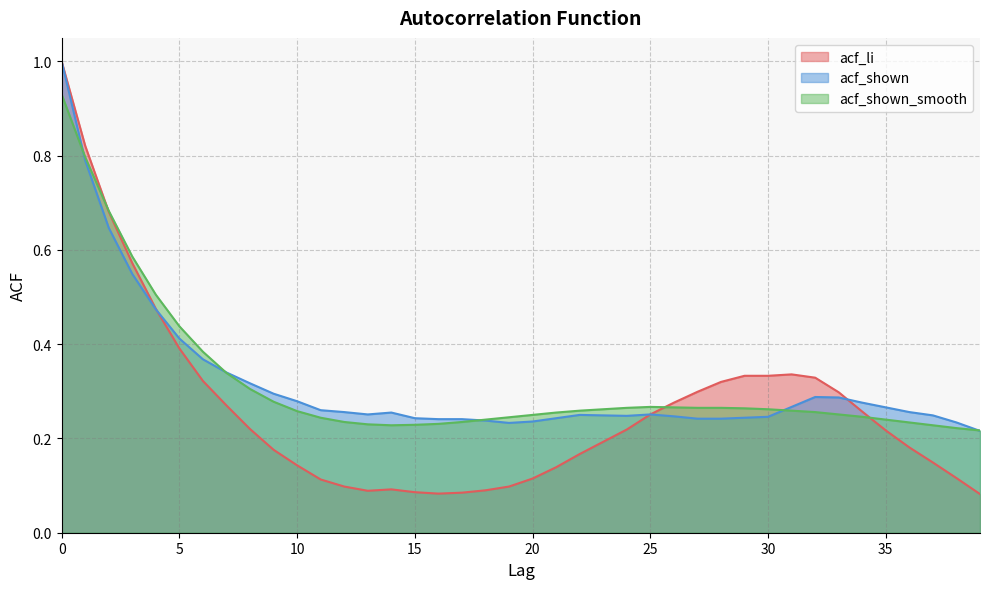

Where is acf_shown_smooth nearest to the value 0?

39